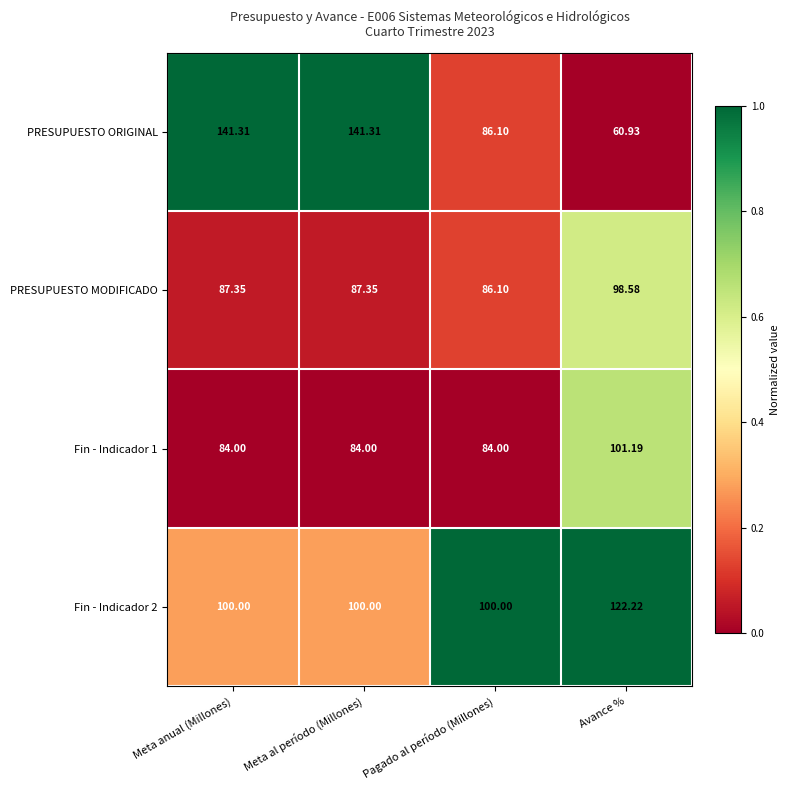

Which series has the largest total across all categories?

PRESUPUESTO ORIGINAL